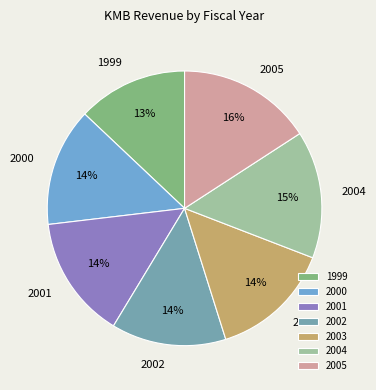

Is there a majority slice in this chart?

No